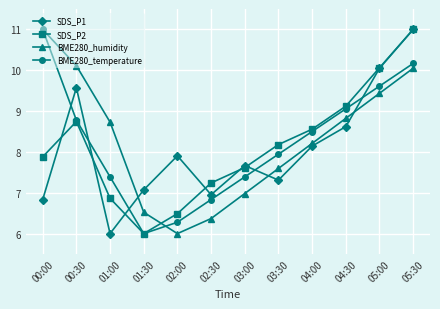

What is the difference between the second highest and minimum values in the BME280_humidity series?

4.1